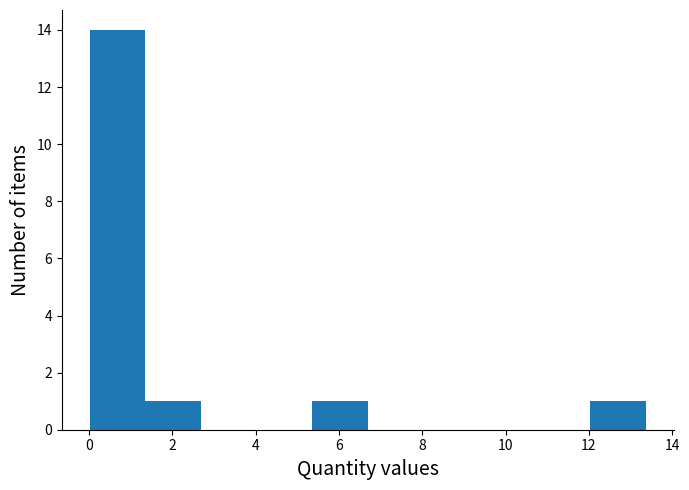

Reading left to right, transcribe this chart: for each bar, give the range it covers on the x-axis and its height. Neither the bar edges nor the heights are printed on the chart, so give them approximately, as read against the axes.

0.0 to 1.4: 14
1.4 to 2.6: 1
2.6 to 4.0: 0
4.0 to 5.4: 0
5.4 to 6.6: 1
6.6 to 8.0: 0
8.0 to 9.4: 0
9.4 to 10.6: 0
10.6 to 12.0: 0
12.0 to 13.4: 1